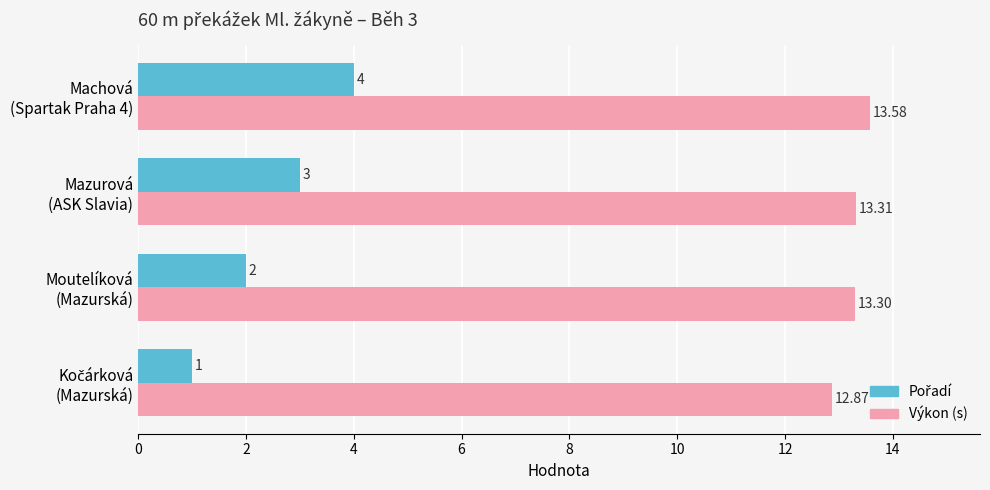

At how many categories does at least one series exceed 6?

4